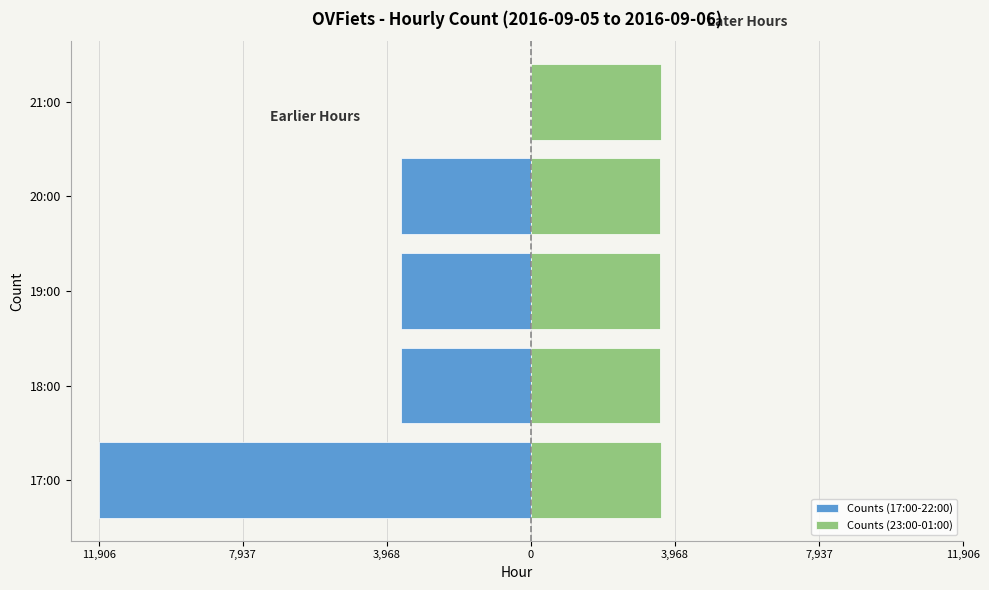

How many bars are there in total?

9